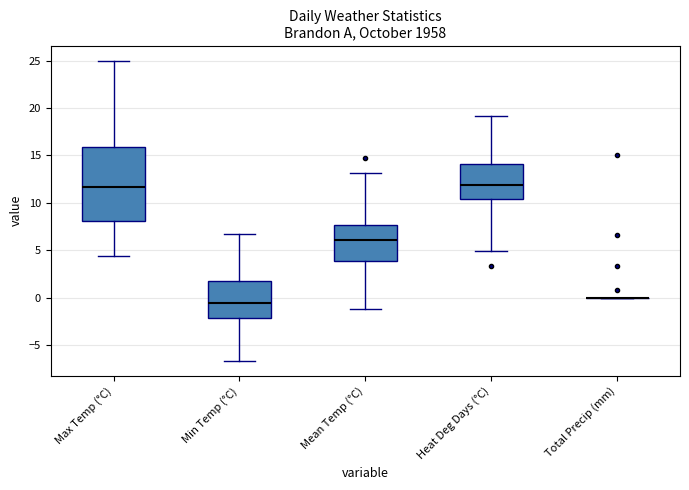

Which box is the tallest, from its lower edge to its upper edge?

Max Temp (°C)